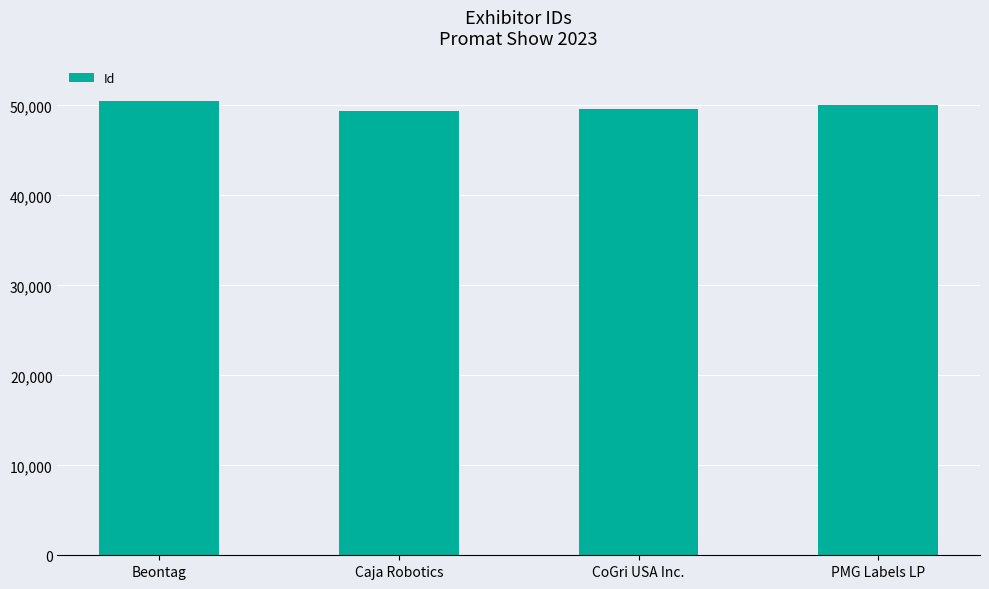

True or false: the data shows 16337 at PMG Labels LP.

False